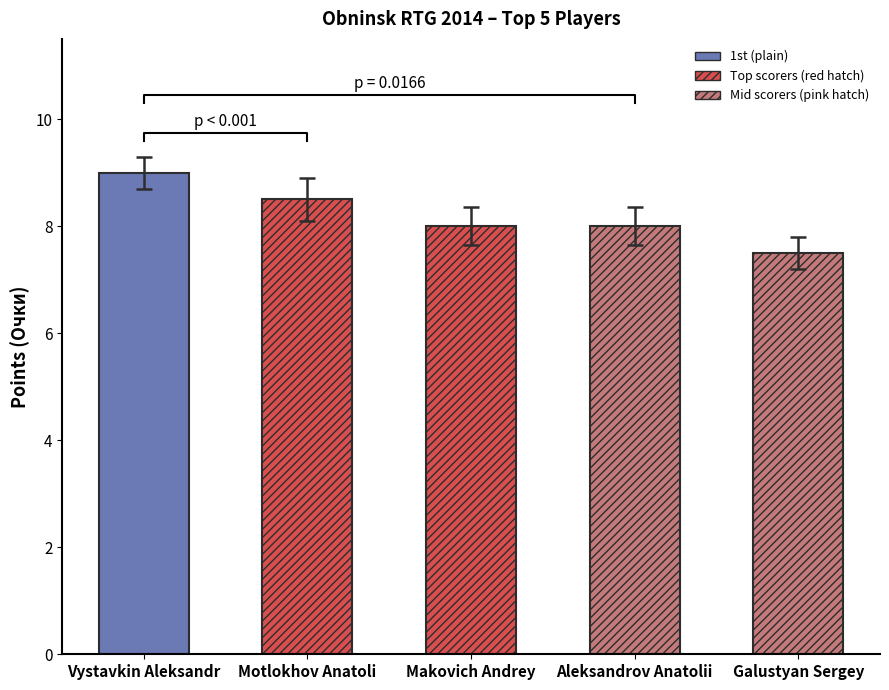

Reading left to right, list all the values displayed in this chart.

Vystavkin Aleksandr=9.0	Motlokhov Anatoli=8.5	Makovich Andrey=8.0	Aleksandrov Anatolii=8.0	Galustyan Sergey=7.5